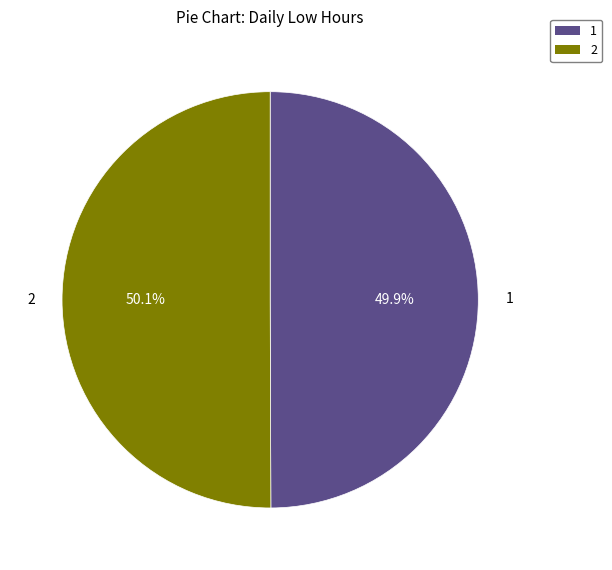

Is there a majority slice in this chart?

Yes